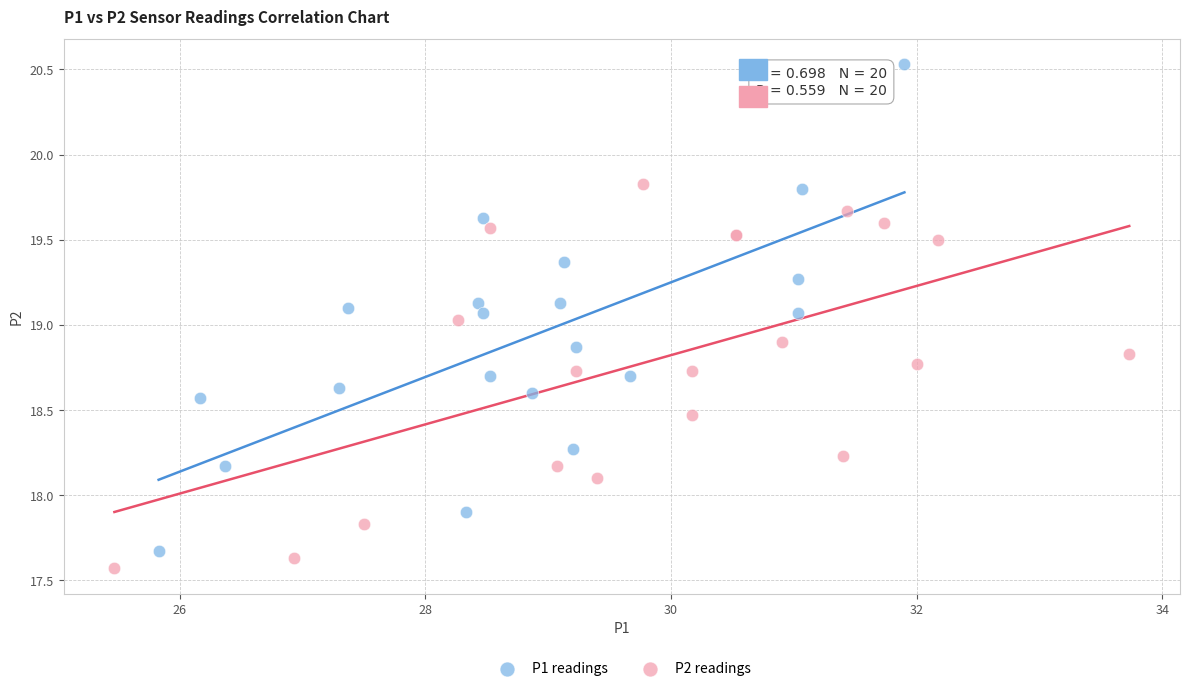

Which series has the largest Y range (max minus min)?

P1 readings